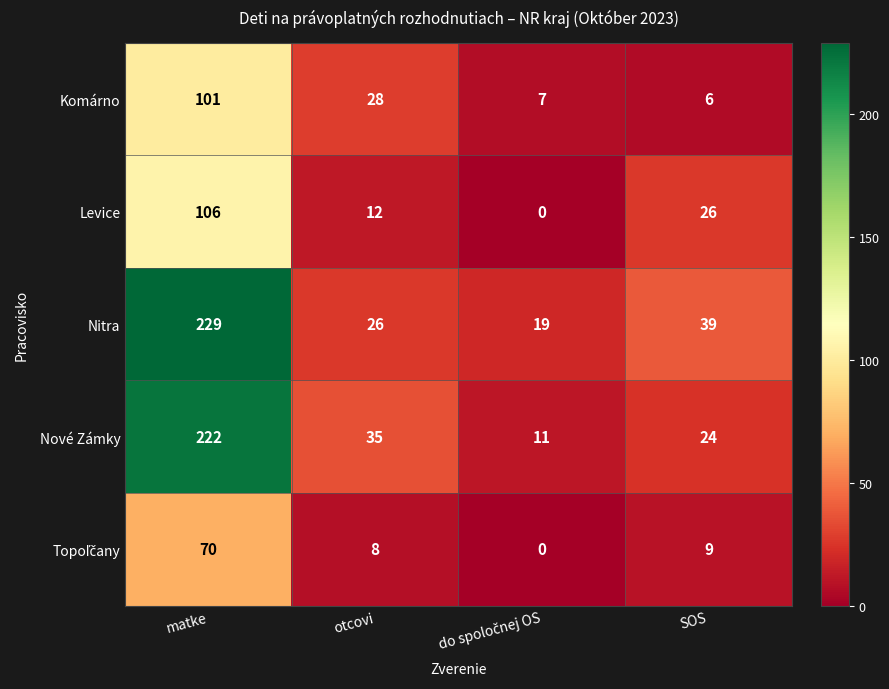

At which label does Nitra first exceed 39?

matke